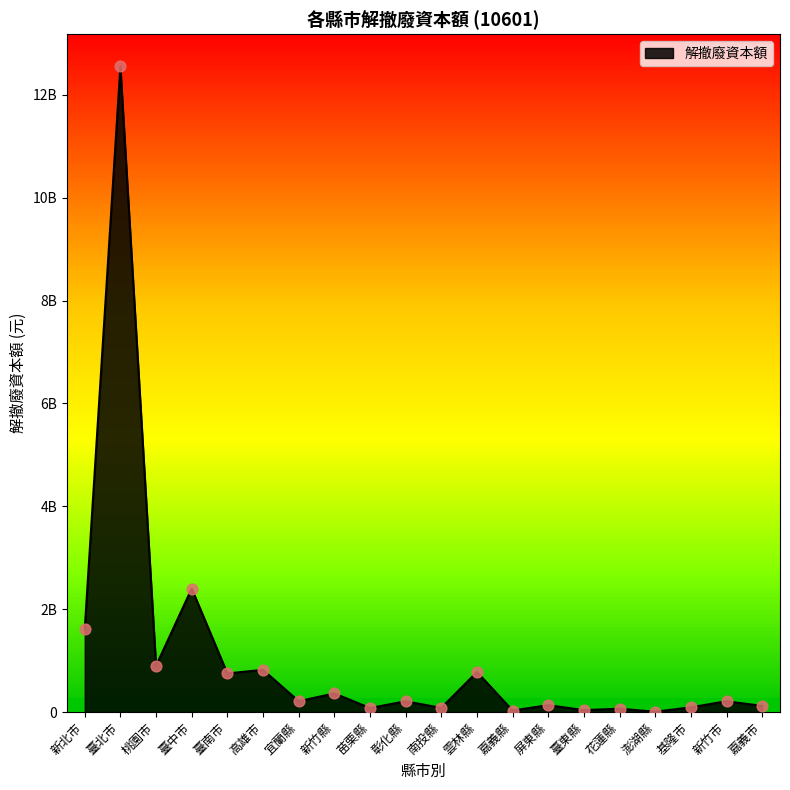

What is the change in value from 嘉義縣 to 臺東縣?

+7695000